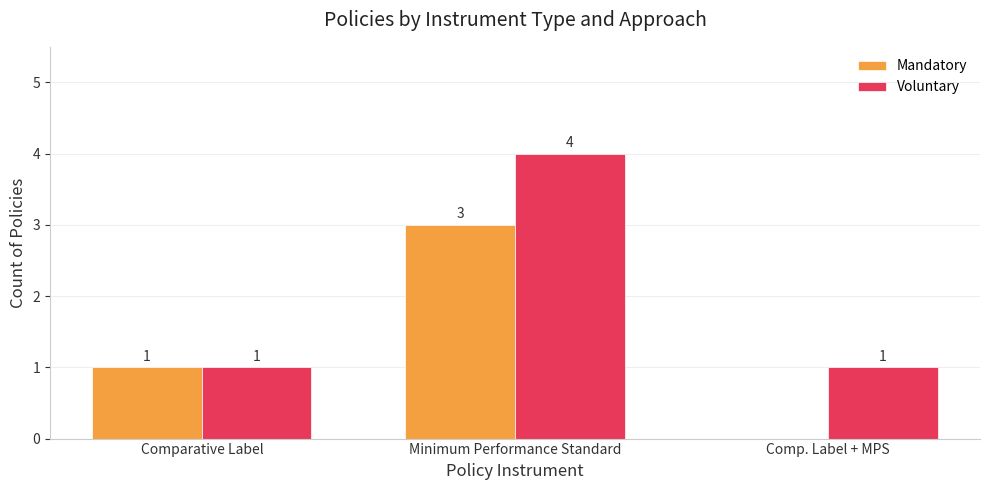

At which category does the chart reach its peak across all series?

Minimum Performance Standard